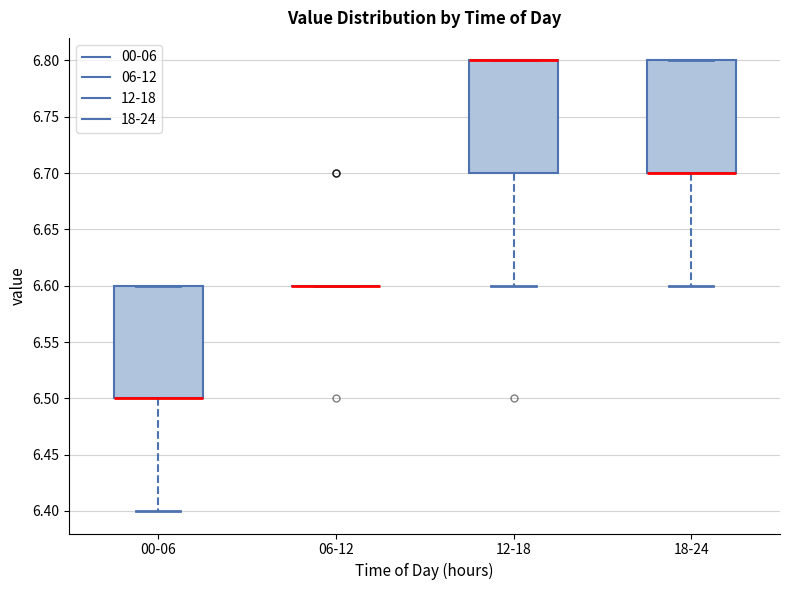

Reading left to right, read every box against the y-axis: the position of its median line, the range the box covers, and the ends of its whiskers. The values are not printed on the chart, so give them approximately, as read against the axis.

00-06: median 6.5 (drawn on the box's lower edge), box 6.5 to 6.6, whiskers 6.4 to 6.6
06-12: box collapsed to a line at 6.6, whiskers 6.6 to 6.6
12-18: median 6.8 (drawn on the box's upper edge), box 6.7 to 6.8, whiskers 6.6 to 6.8
18-24: median 6.7 (drawn on the box's lower edge), box 6.7 to 6.8, whiskers 6.6 to 6.8